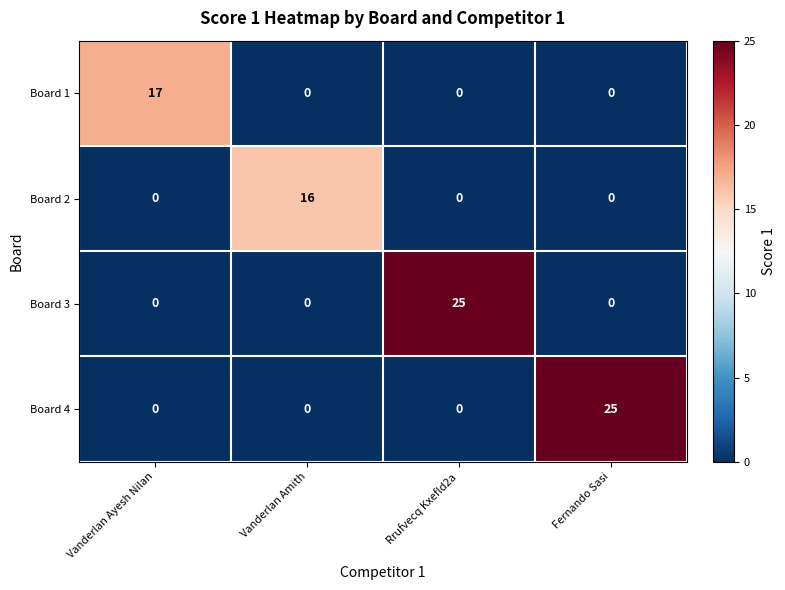

Reading left to right, extract all data points from this chart.

Board 1: Vanderlan Ayesh Nilan=17	Vanderlan Amith=0	Rrufvecq Kxefld2a=0	Fernando Sasi=0
Board 2: Vanderlan Ayesh Nilan=0	Vanderlan Amith=16	Rrufvecq Kxefld2a=0	Fernando Sasi=0
Board 3: Vanderlan Ayesh Nilan=0	Vanderlan Amith=0	Rrufvecq Kxefld2a=25	Fernando Sasi=0
Board 4: Vanderlan Ayesh Nilan=0	Vanderlan Amith=0	Rrufvecq Kxefld2a=0	Fernando Sasi=25